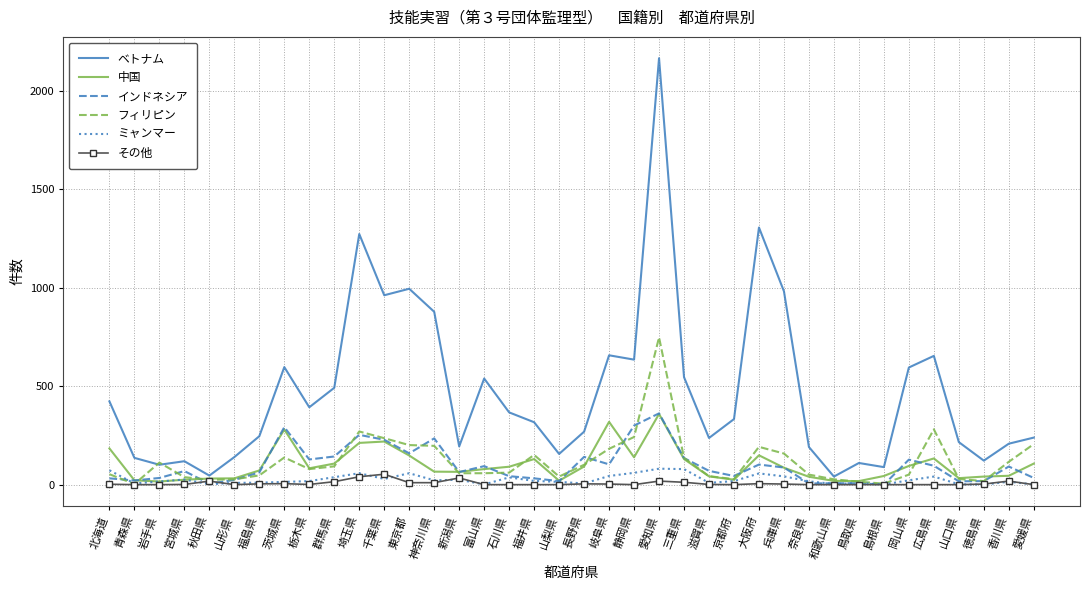

The ベトナム series shows 1306 at 大阪府. True or false?

True